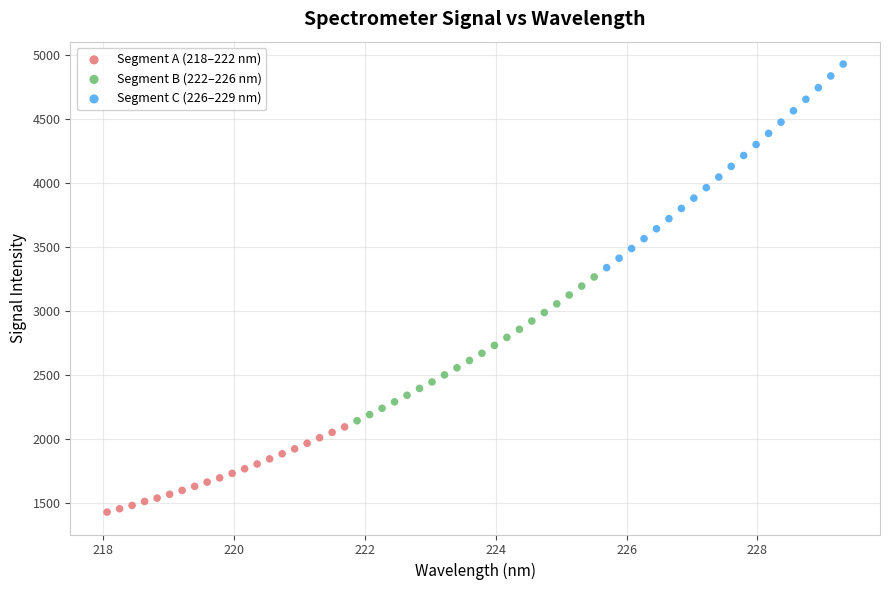

Which series contains the highest Y value?

Segment C (226–229 nm)